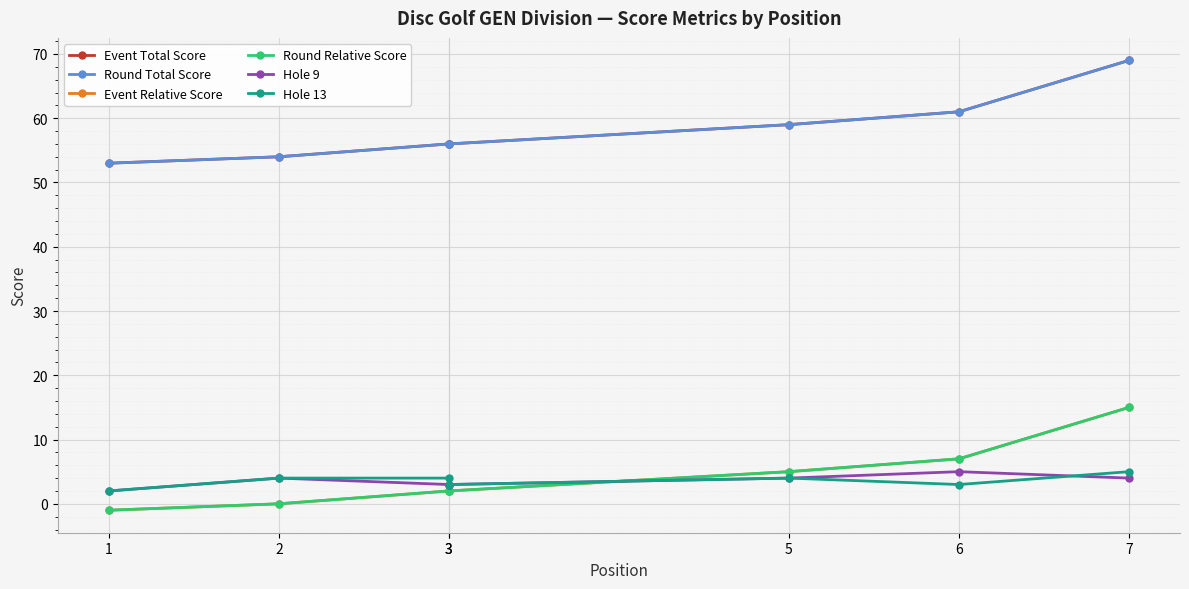

At which category is the sum across all series the highest?

7